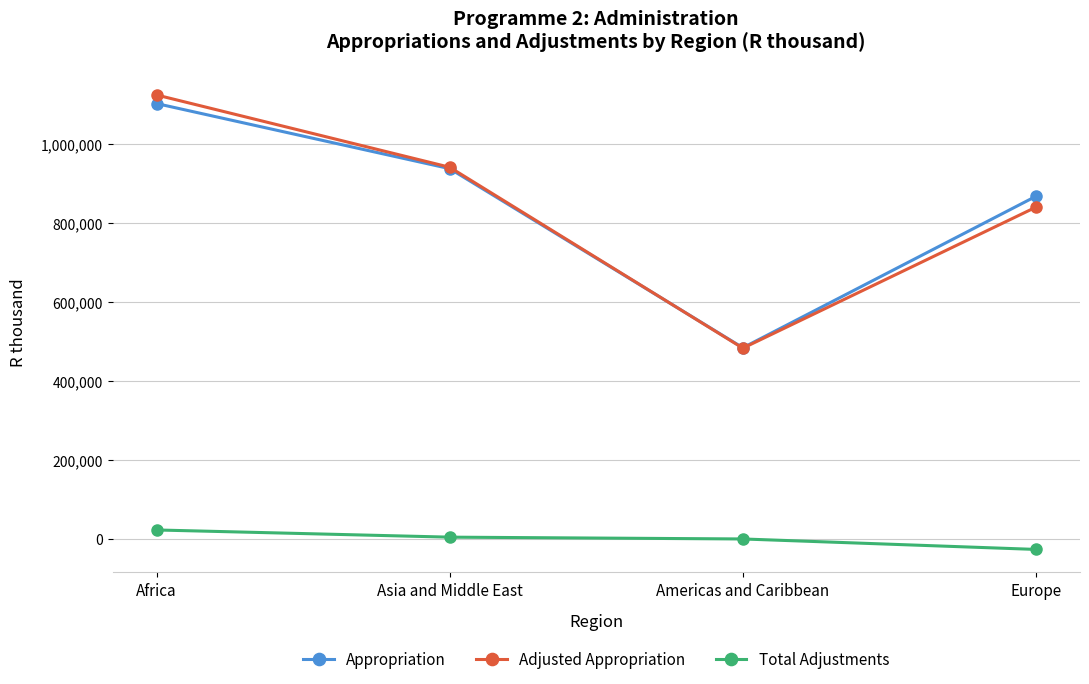

What is the label of the 4th point from the right?

Africa